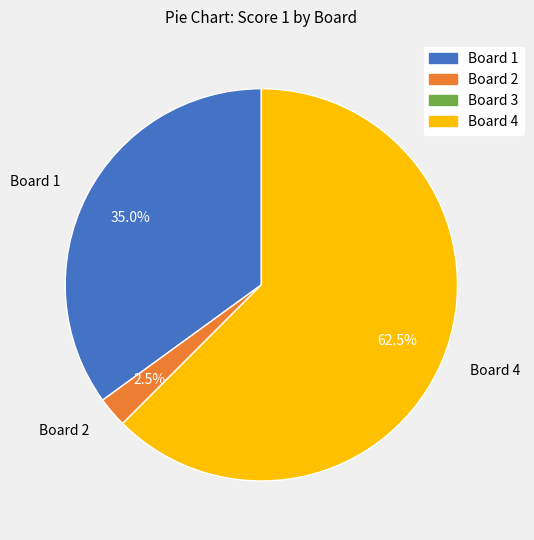

Count the number of slices in the pie.

3